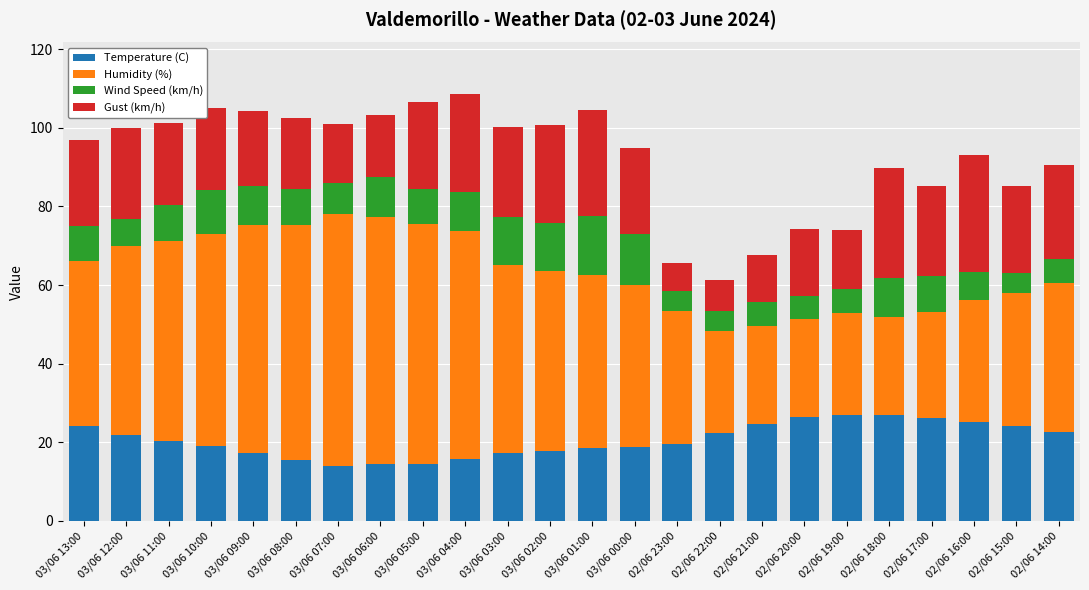

Count the number of data series in this chart.

4